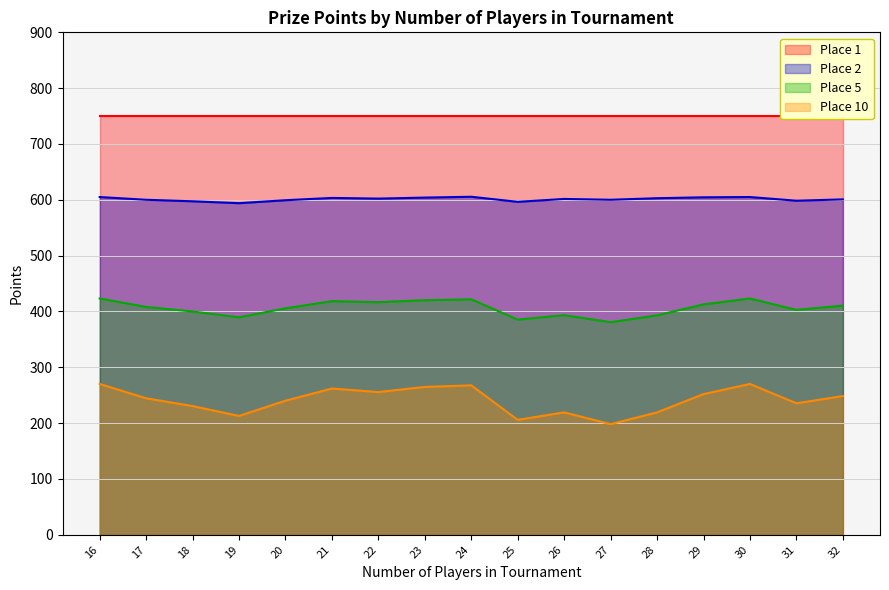

True or false: Place 5 and Place 2 intersect in this chart.

False